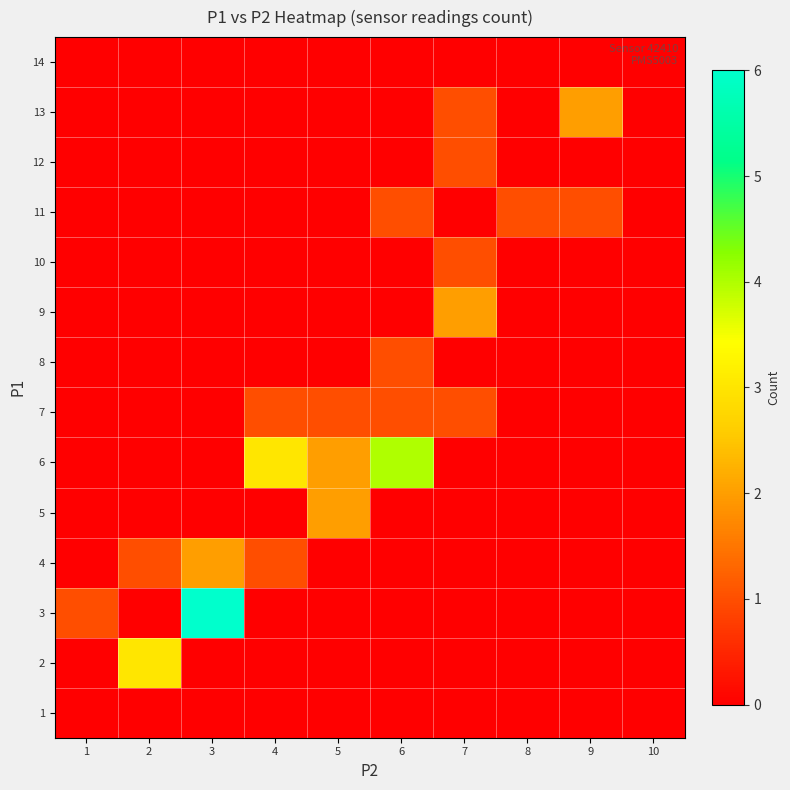

Reading left to right, list all the values displayed in this chart.

14: 1=0	2=0	3=0	4=0	5=0	6=0	7=0	8=0	9=0	10=0
13: 1=0	2=0	3=0	4=0	5=0	6=0	7=1	8=0	9=2	10=0
12: 1=0	2=0	3=0	4=0	5=0	6=0	7=1	8=0	9=0	10=0
11: 1=0	2=0	3=0	4=0	5=0	6=1	7=0	8=1	9=1	10=0
10: 1=0	2=0	3=0	4=0	5=0	6=0	7=1	8=0	9=0	10=0
9: 1=0	2=0	3=0	4=0	5=0	6=0	7=2	8=0	9=0	10=0
8: 1=0	2=0	3=0	4=0	5=0	6=1	7=0	8=0	9=0	10=0
7: 1=0	2=0	3=0	4=1	5=1	6=1	7=1	8=0	9=0	10=0
6: 1=0	2=0	3=0	4=3	5=2	6=4	7=0	8=0	9=0	10=0
5: 1=0	2=0	3=0	4=0	5=2	6=0	7=0	8=0	9=0	10=0
4: 1=0	2=1	3=2	4=1	5=0	6=0	7=0	8=0	9=0	10=0
3: 1=1	2=0	3=6	4=0	5=0	6=0	7=0	8=0	9=0	10=0
2: 1=0	2=3	3=0	4=0	5=0	6=0	7=0	8=0	9=0	10=0
1: 1=0	2=0	3=0	4=0	5=0	6=0	7=0	8=0	9=0	10=0